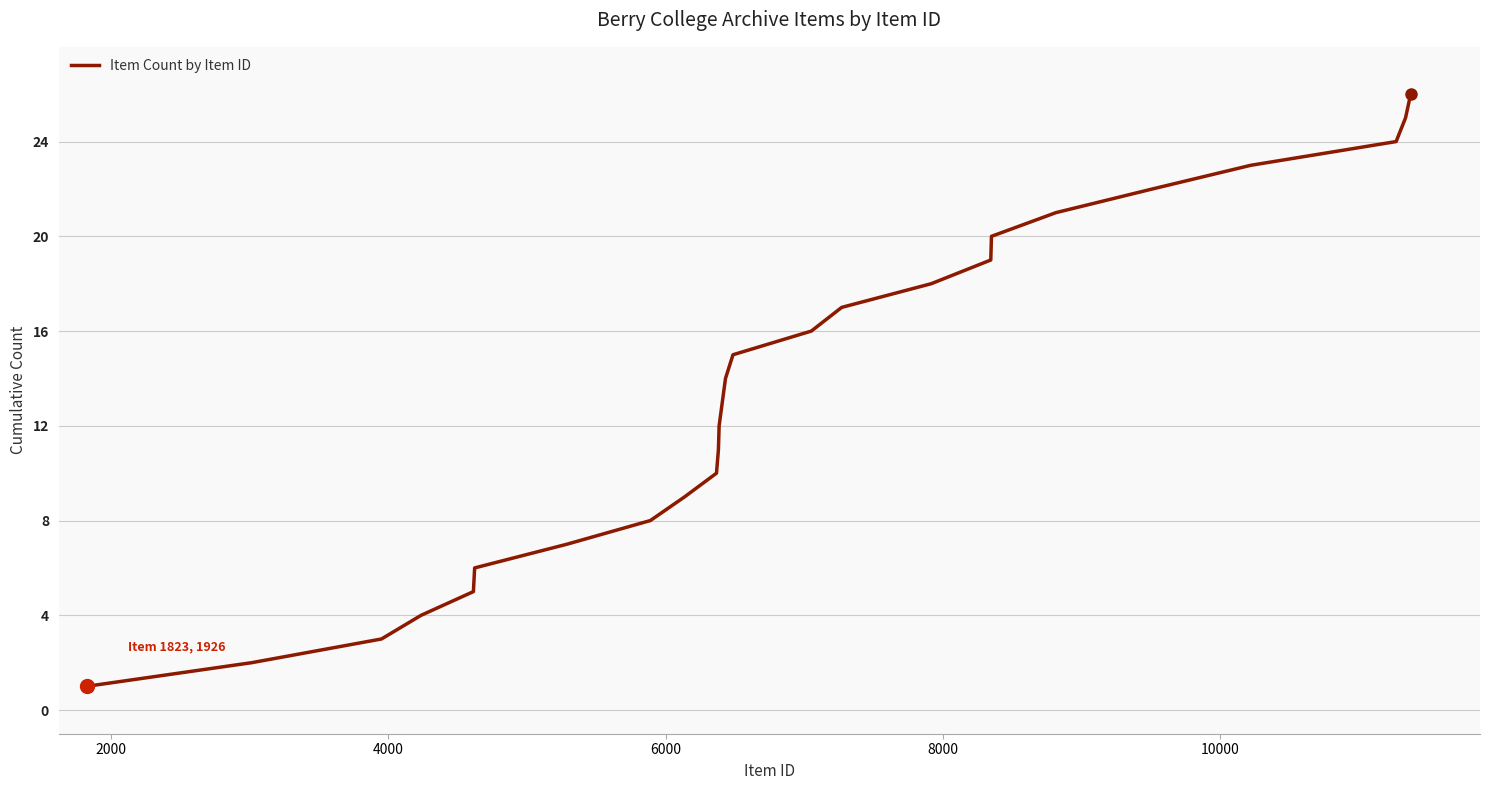

What is the greatest value displayed?

26